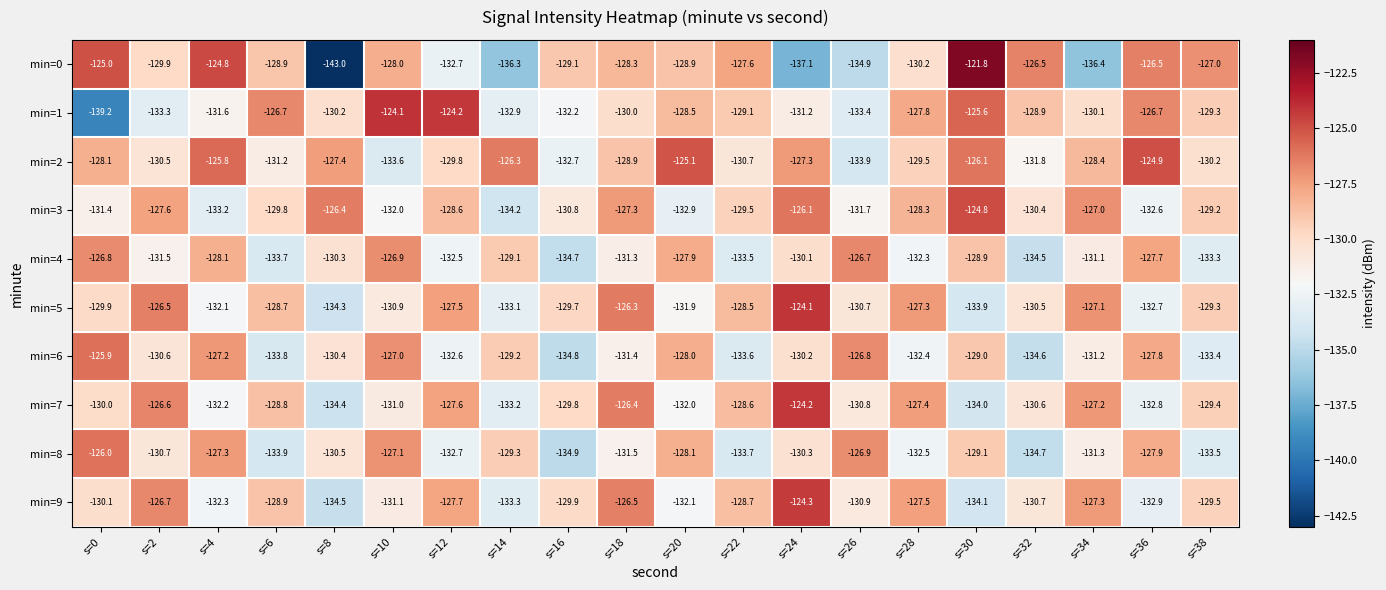

What is the average value of the min=3 series?

-129.7